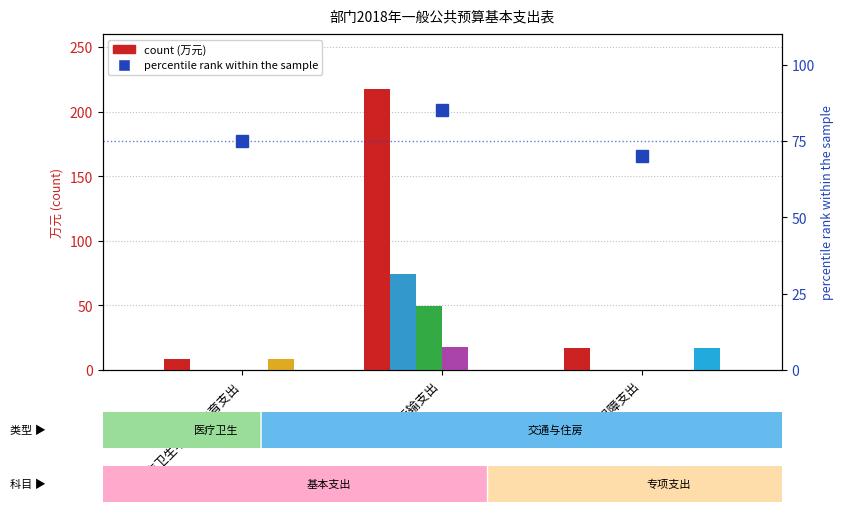

Reading right to left, list all the values displayed in this chart.

合计: 住房保障支出=17.0	交通运输支出=217.8	医疗卫生与计划生育支出=8.5
工资福利支出: 住房保障支出=0.0	交通运输支出=74.4	医疗卫生与计划生育支出=0.0
津补贴: 住房保障支出=0.0	交通运输支出=49.9	医疗卫生与计划生育支出=0.0
奖金: 住房保障支出=0.0	交通运输支出=17.5	医疗卫生与计划生育支出=0.0
基本医疗保险缴费: 住房保障支出=0.0	交通运输支出=0.0	医疗卫生与计划生育支出=8.5
住房公积金: 住房保障支出=17.0	交通运输支出=0.0	医疗卫生与计划生育支出=0.0